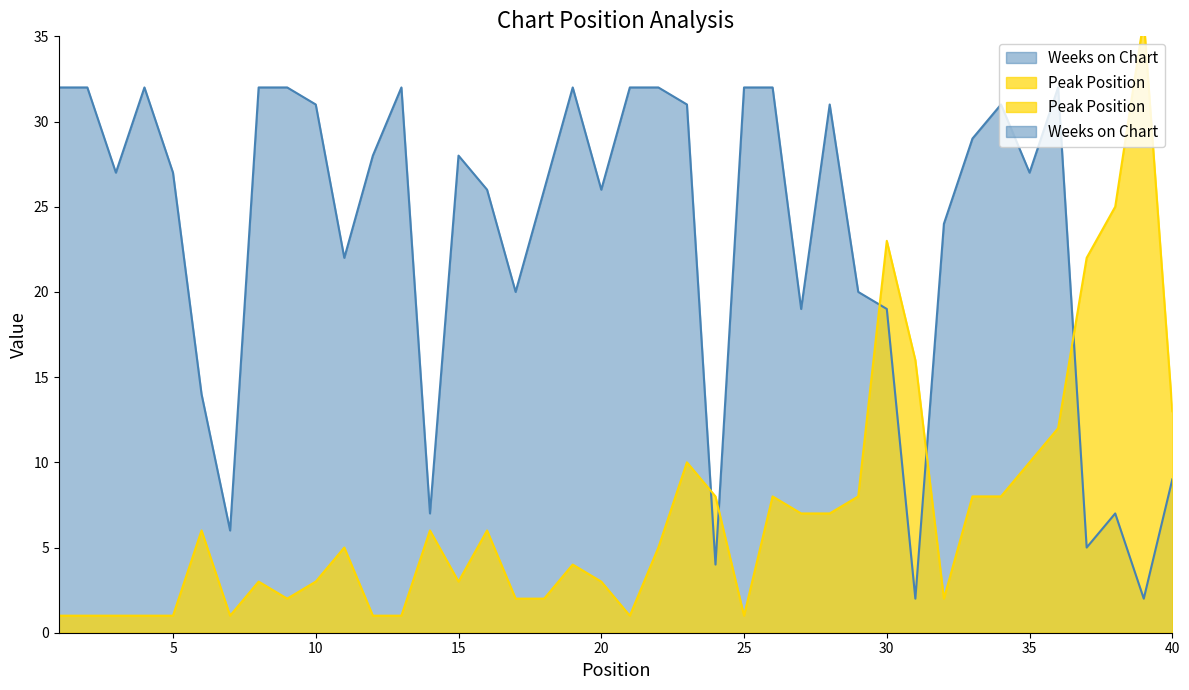

Where does the Peak Position series first go above 5?

6